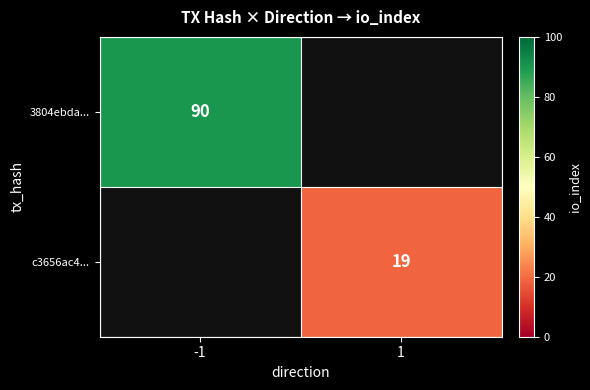

Count the number of categories in the chart.

2